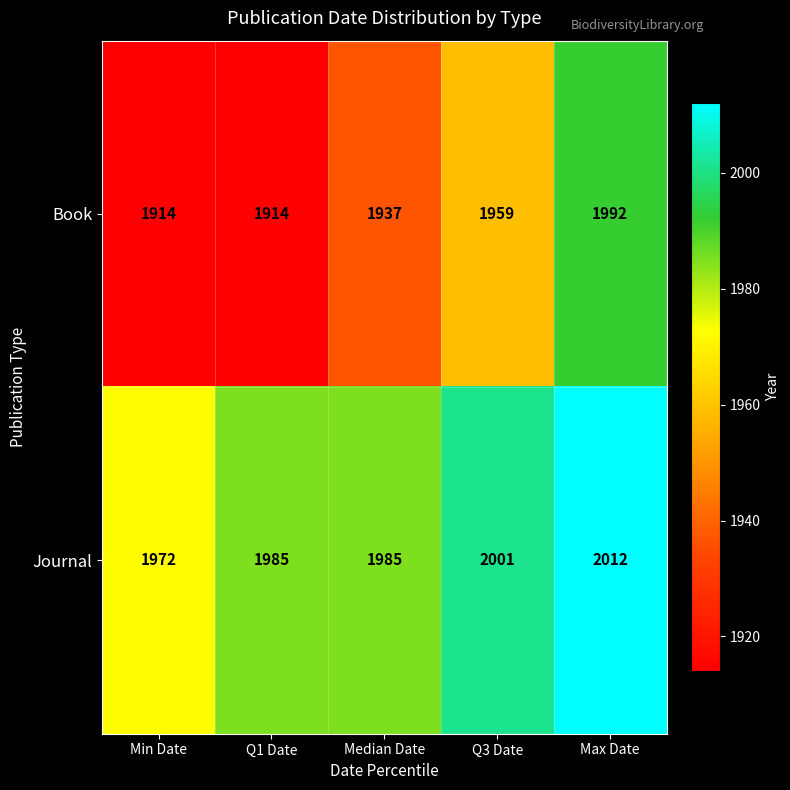

Rank the series at Median Date from lowest to highest value.

Book, Journal